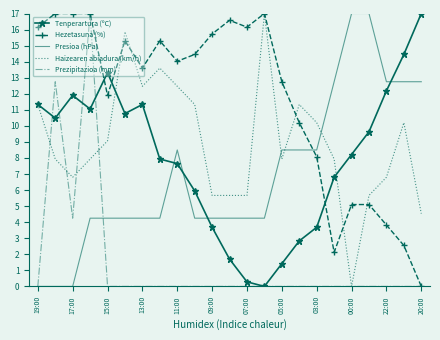

What is the highest value of the Hezetasuna (%) series?

17.0